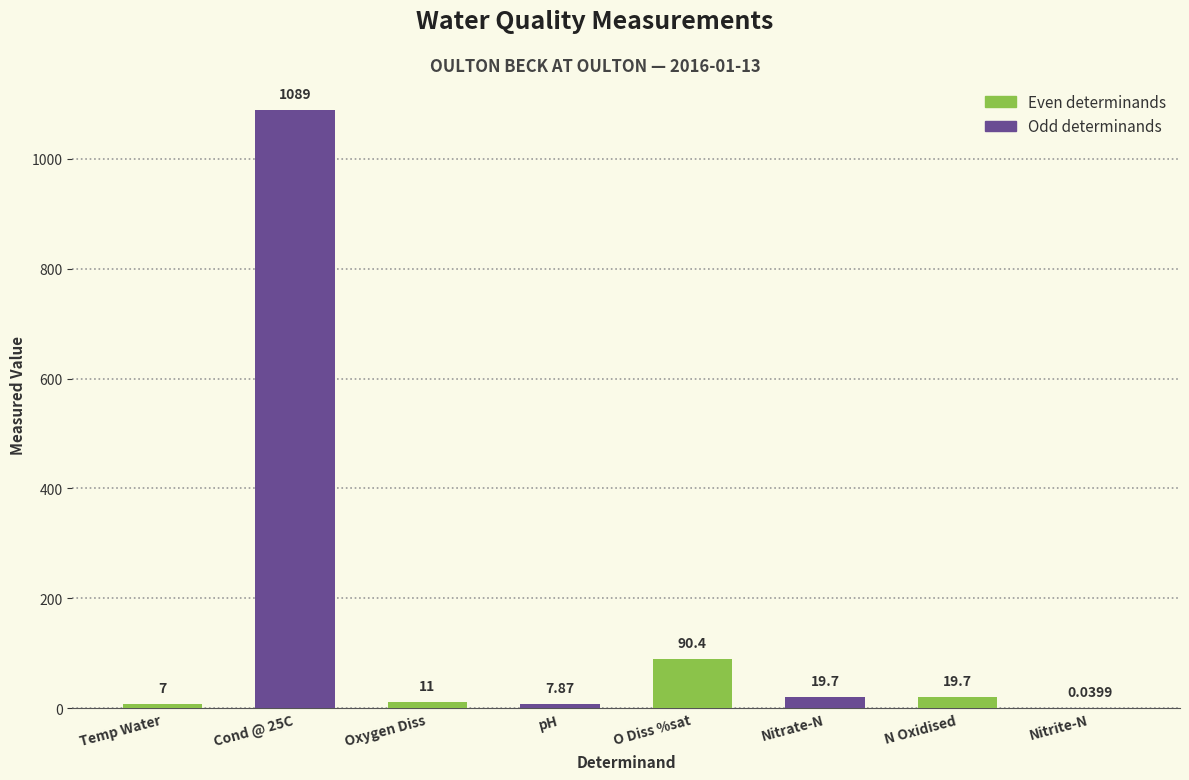

Approximately how many times larger is the value at pH compared to N Oxidised?

0.4